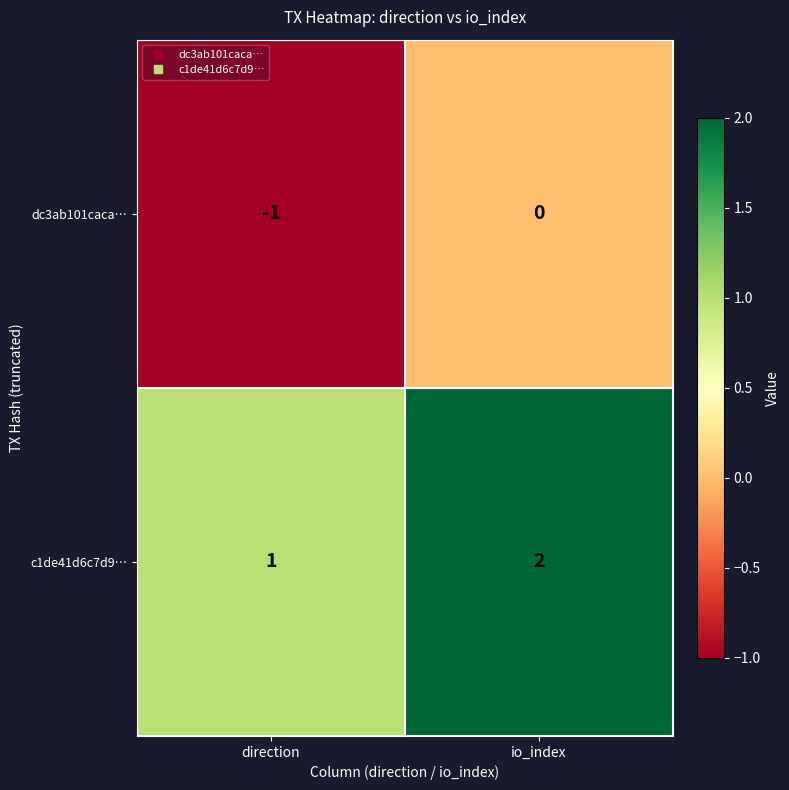

List the series in order of their overall mean, lowest first.

dc3ab101caca…, c1de41d6c7d9…